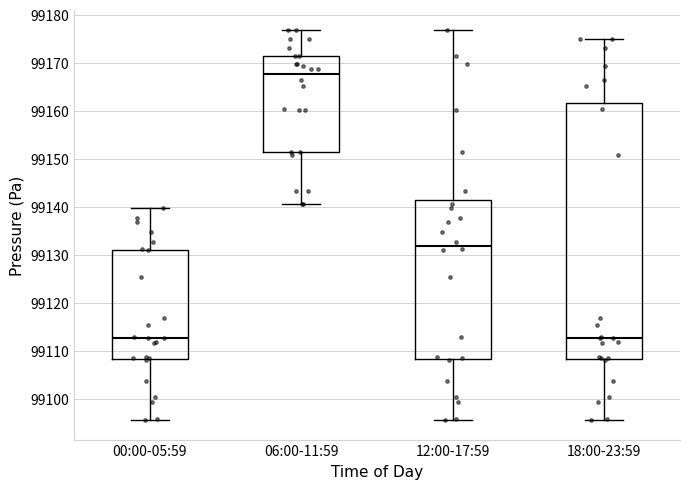

Reading left to right, read every box against the y-axis: the position of its median line, the range the box covers, and the ends of its whiskers. The values are not printed on the chart, so give them approximately, as read against the axis.

00:00-05:59: median 99113, box 99108 to 99131, whiskers 99096 to 99140
06:00-11:59: median 99168, box 99152 to 99172, whiskers 99141 to 99177
12:00-17:59: median 99132, box 99108 to 99141, whiskers 99096 to 99177
18:00-23:59: median 99113, box 99108 to 99162, whiskers 99096 to 99175